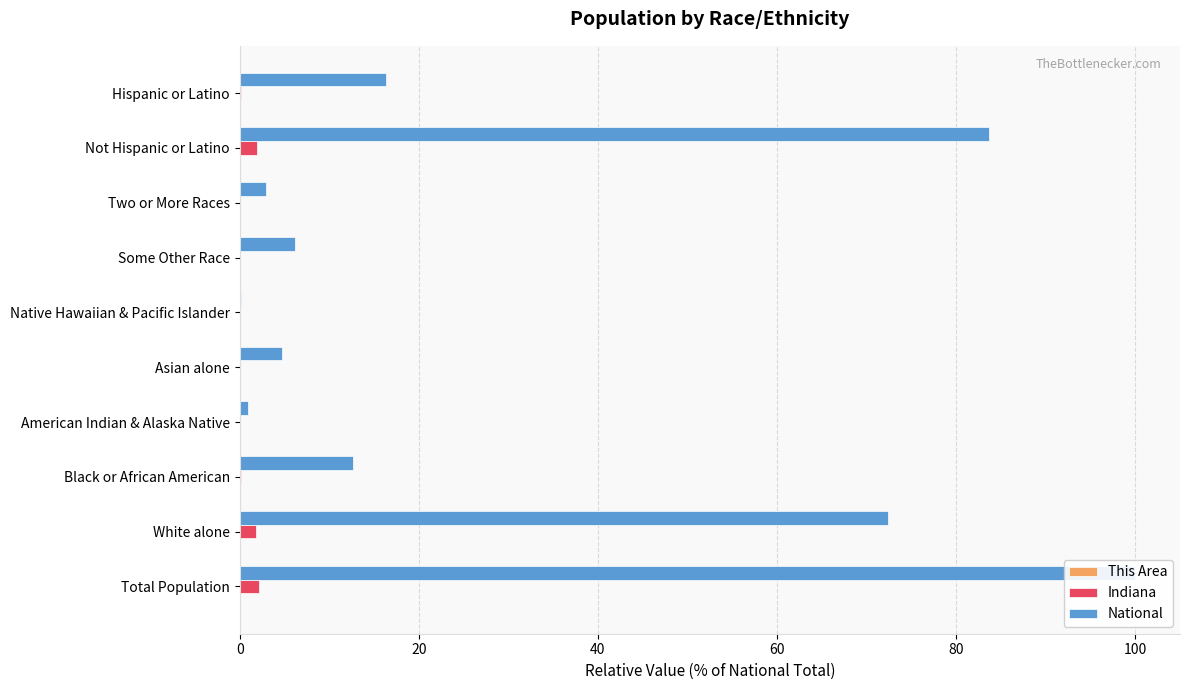

Reading right to left, what are all the values shown in this chart?

This Area: 0.0	0.0	0.0	0.0	0.0	0.0	0.0	0.0	0.0	0.0
Indiana: 0.1	2.0	0.0	0.1	0.0	0.0	0.0	0.2	1.8	2.1
National: 16.3	83.7	2.9	6.2	0.2	4.8	0.9	12.6	72.4	100.0